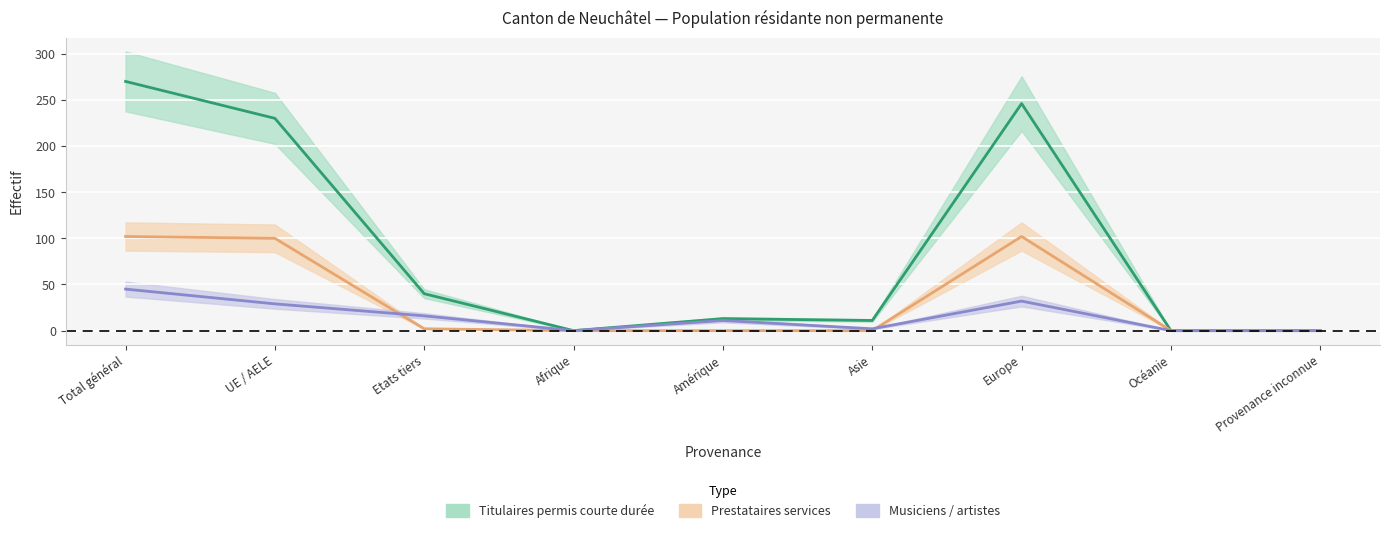

How many intersections are there between Musiciens artistes (Total) and Prestataires services (Total)?

2